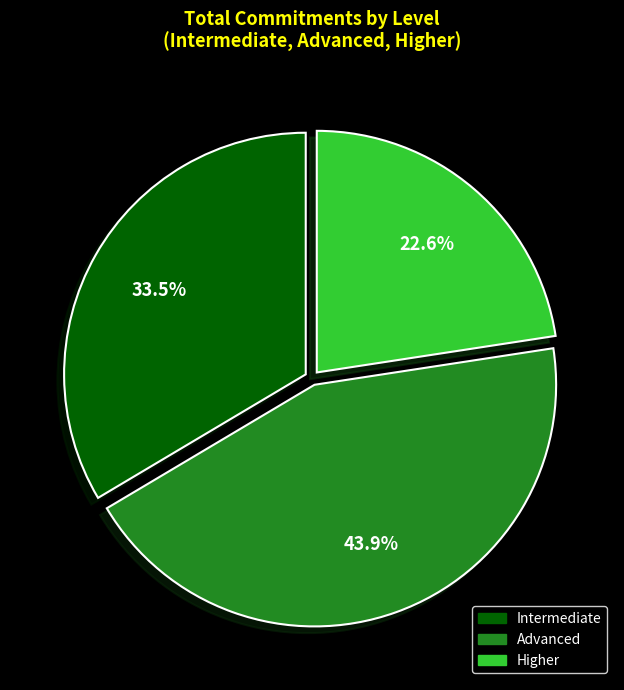

Do Higher and Advanced together represent more than half of the pie?

Yes